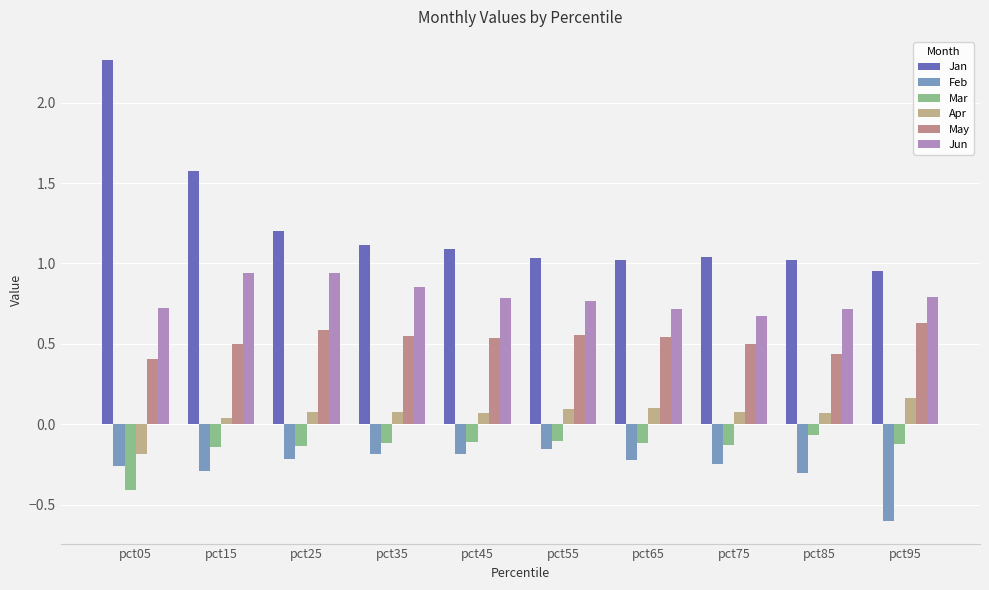

The value of Apr at pct35 is 0.1. True or false?

True